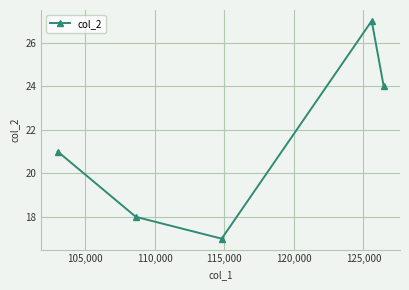

Does the chart display data point markers on the line(s)?

Yes